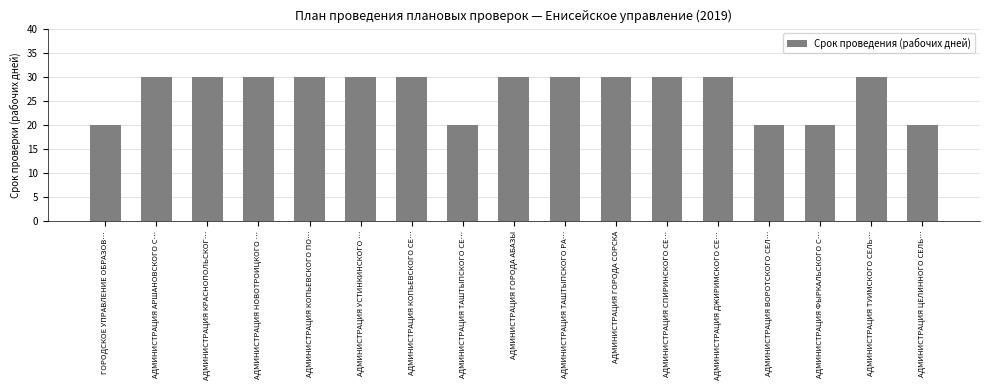

Read the value at АДМИНИСТРАЦИЯ КРАСНОПОЛЬСКОГ….

30